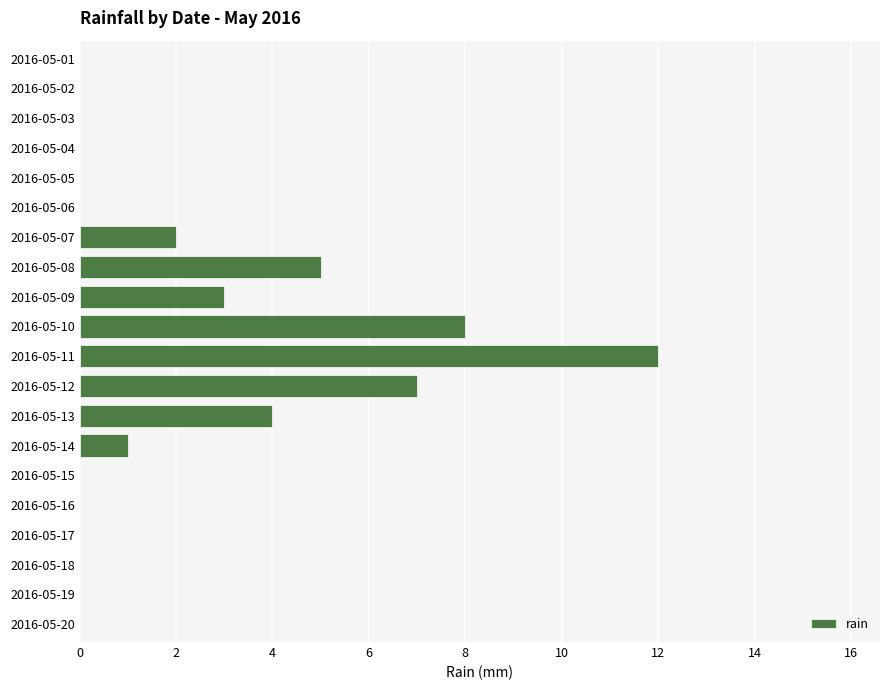

Between 2016-05-19 and 2016-05-08, which is larger?

2016-05-08